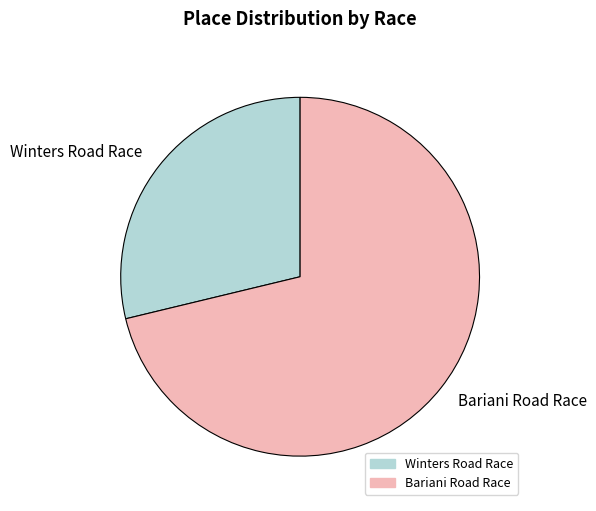

Does Winters Road Race represent more than half of the total?

No